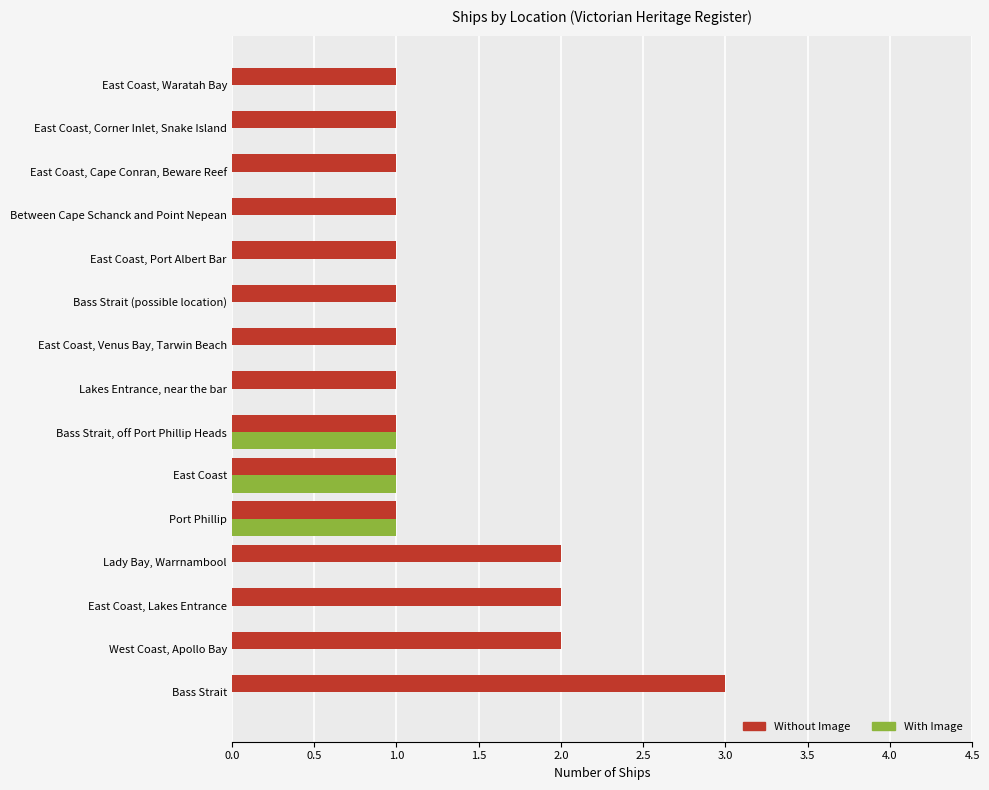

What is the greatest value displayed?

3